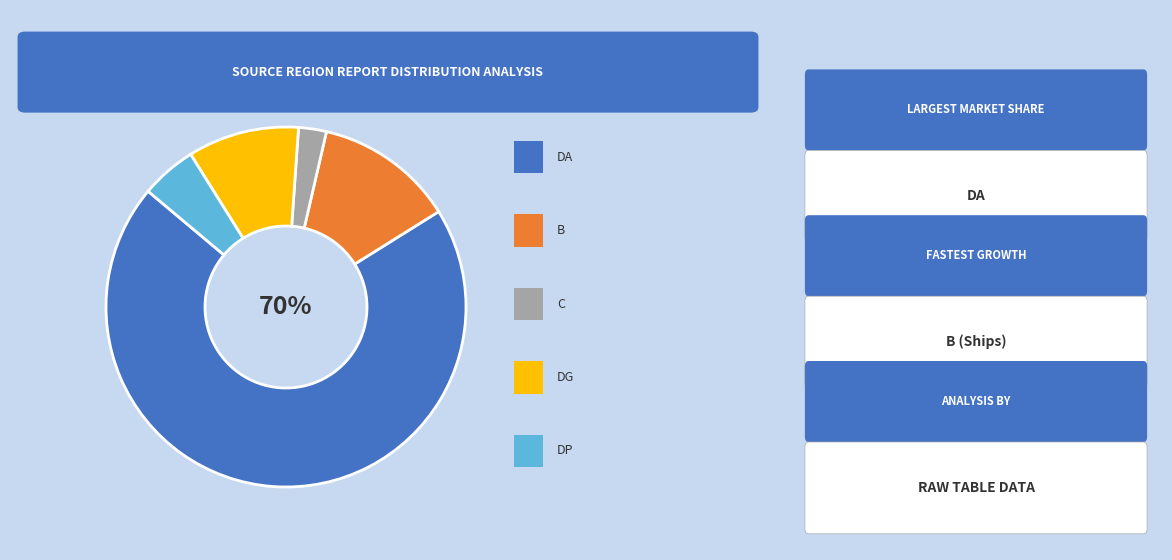

To the nearest percent, what is the average slice percentage?

20%